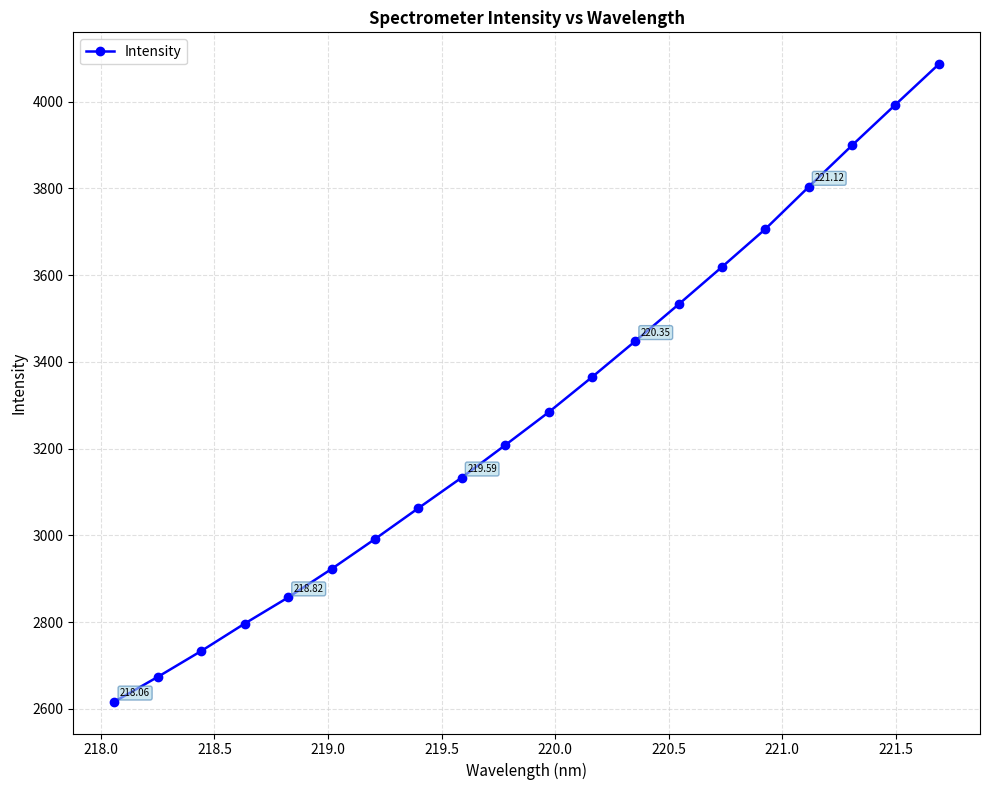

What is the sum of all values?

65733.0